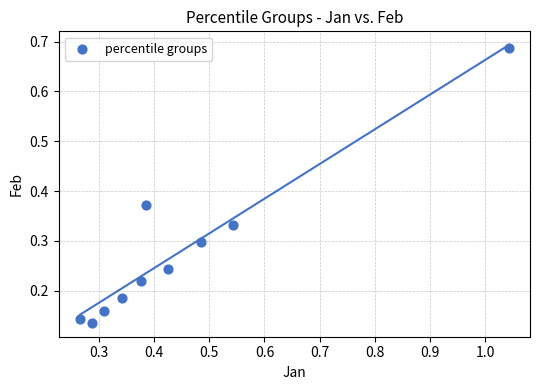

What is the range of X values (max minus min)?

0.8